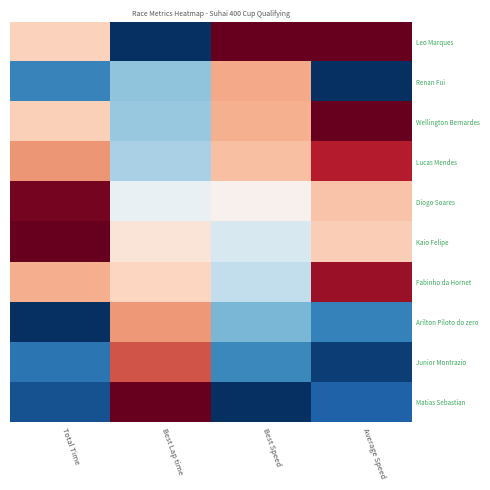

At which category does the chart reach its minimum across all series?

Best Lap time